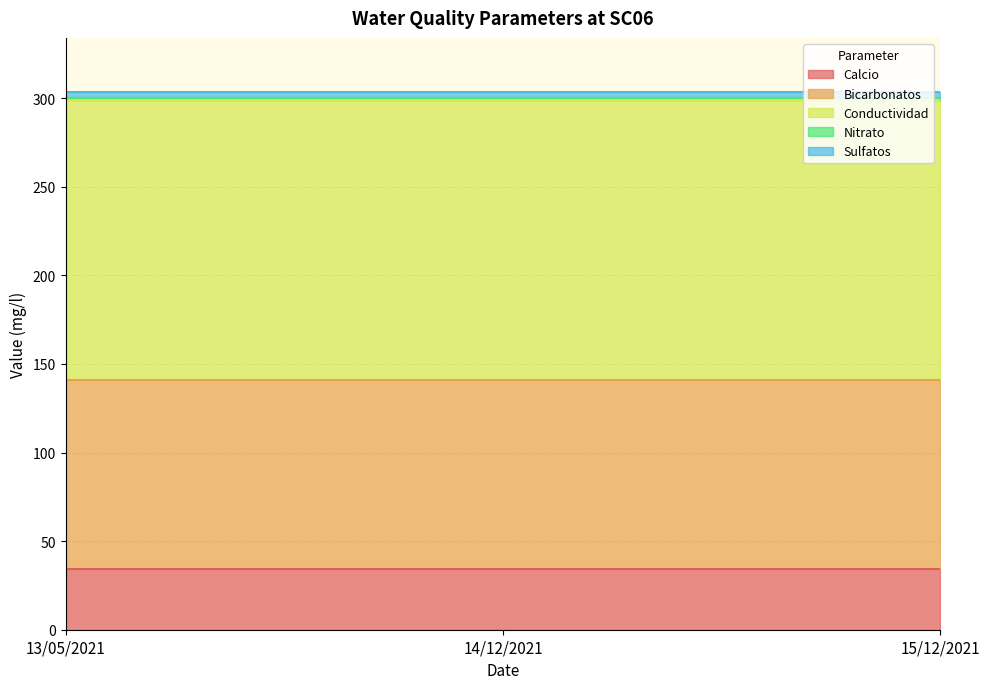

The Nitrato series shows 0.7 at 14/12/2021. True or false?

False